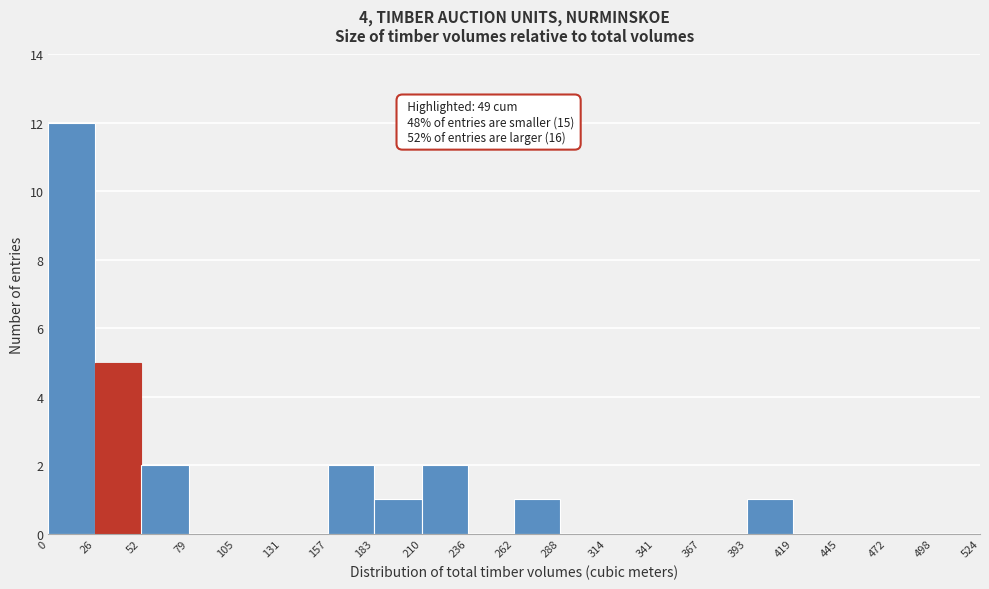

Over which range of the x-axis is the bar tallest?

0 to 26